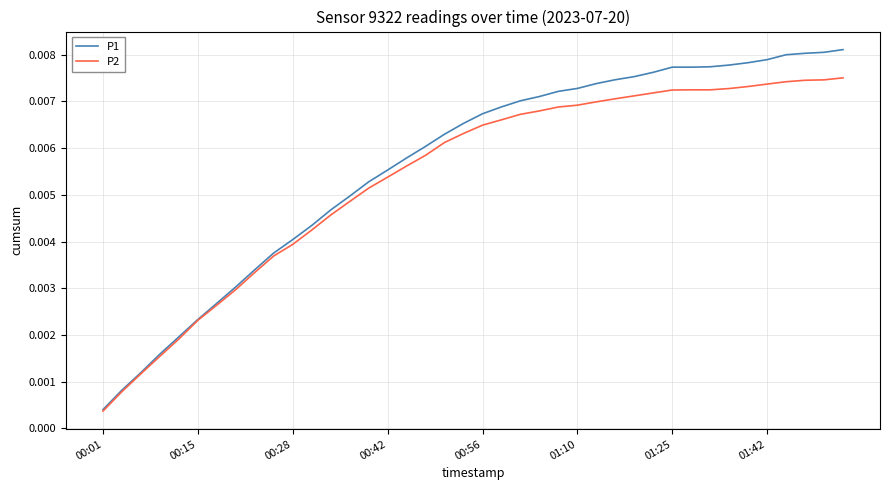

Which series has the largest range (max minus min)?

P1